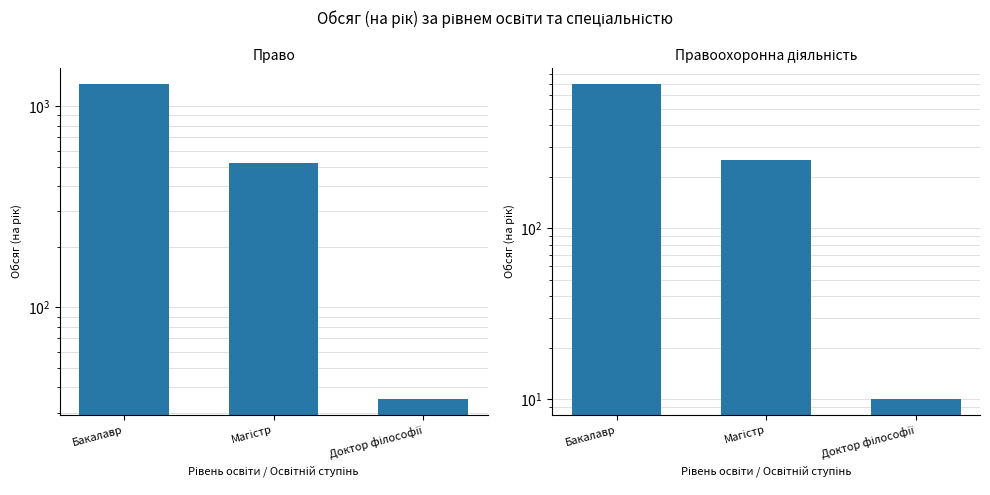

What is the label of the 3rd bar from the left?

Доктор філософії